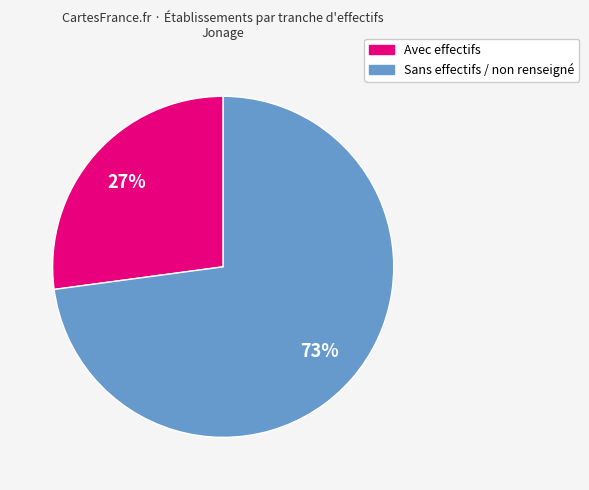

To the nearest percent, what is the average slice percentage?

50%